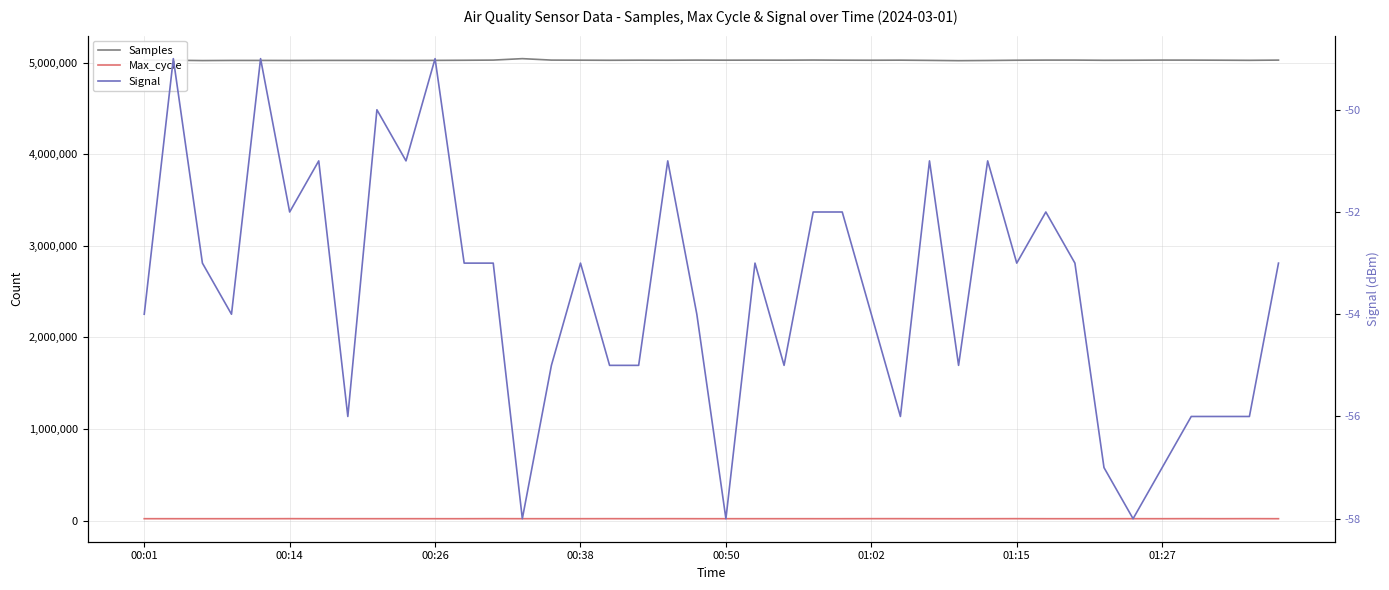

Which series changed the most between 15 and 32?

Samples